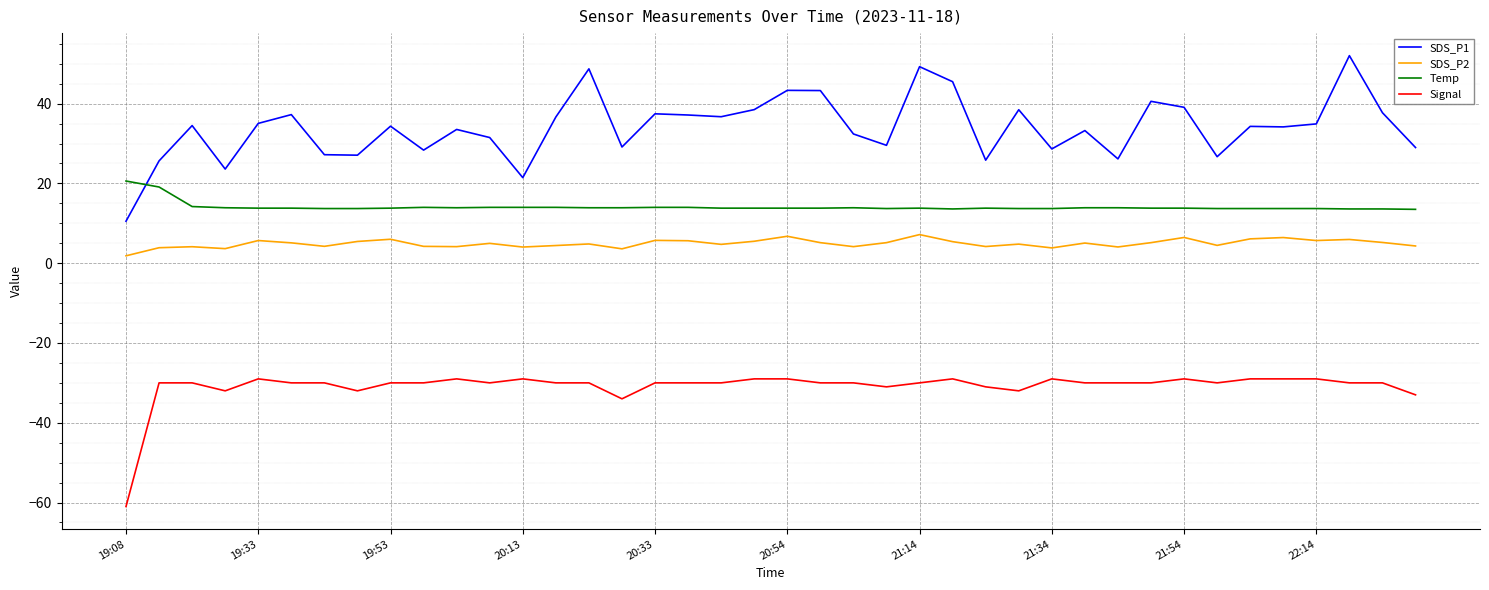

Which series has the largest total across all categories?

SDS_P1